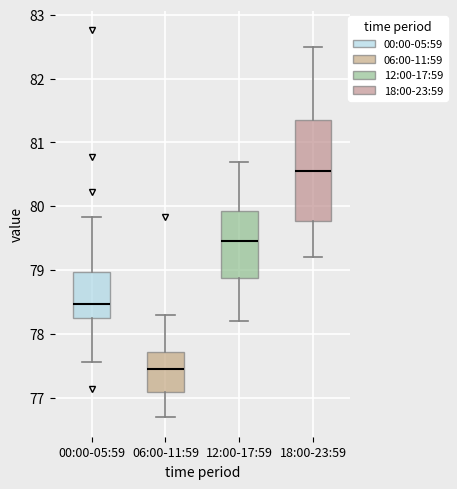

Reading left to right, read every box against the y-axis: the position of its median line, the range the box covers, and the ends of its whiskers. The values are not printed on the chart, so give them approximately, as read against the axis.

00:00-05:59: median 78.5, box 78.3 to 79.0, whiskers 77.6 to 79.8
06:00-11:59: median 77.4, box 77.1 to 77.7, whiskers 76.7 to 78.3
12:00-17:59: median 79.5, box 78.9 to 79.9, whiskers 78.2 to 80.7
18:00-23:59: median 80.6, box 79.8 to 81.4, whiskers 79.2 to 82.5